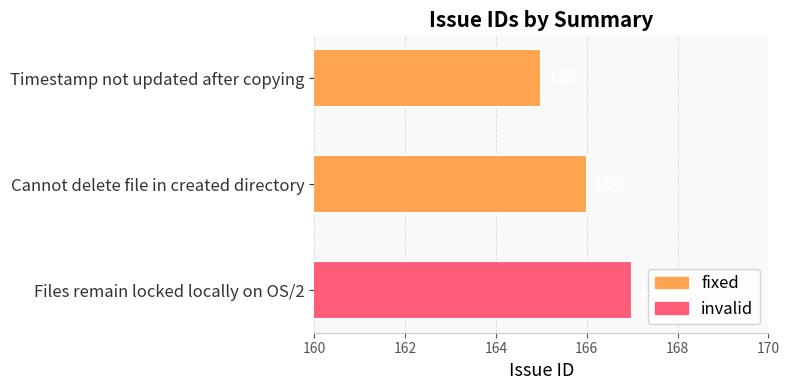

What is the sum of all values?

498